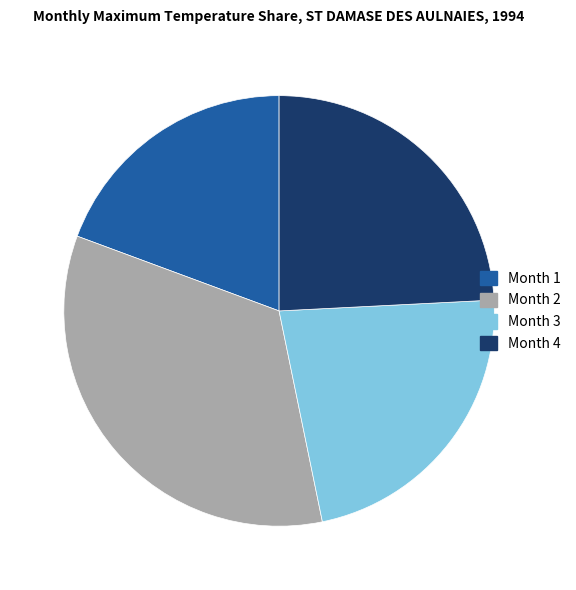

True or false: Month 1 accounts for 19% of the total.

True